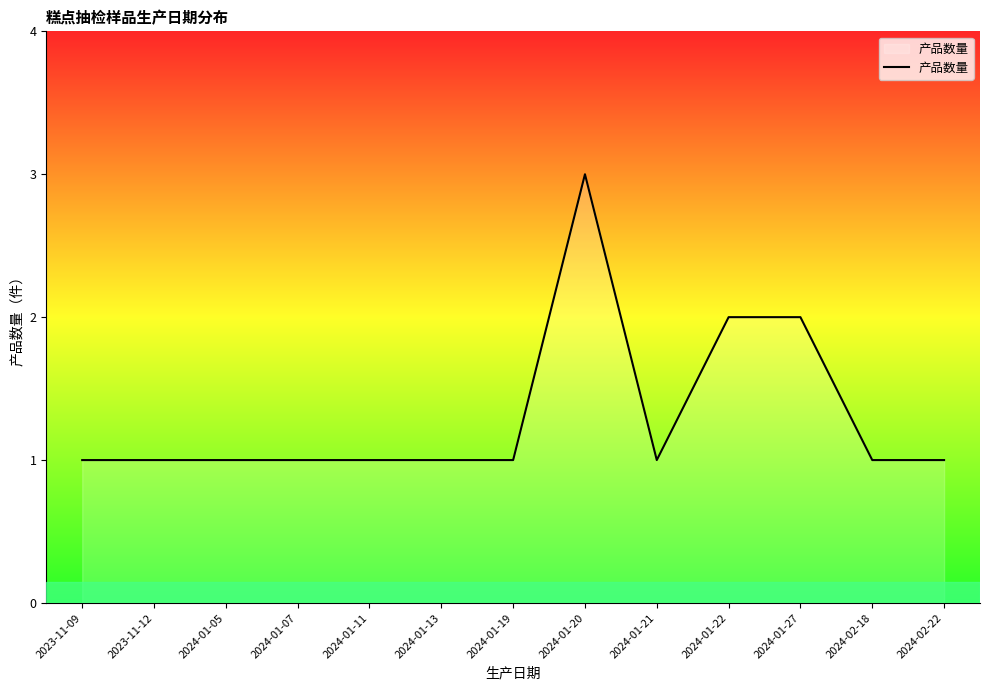

What position from the left is 2024-01-21?

9